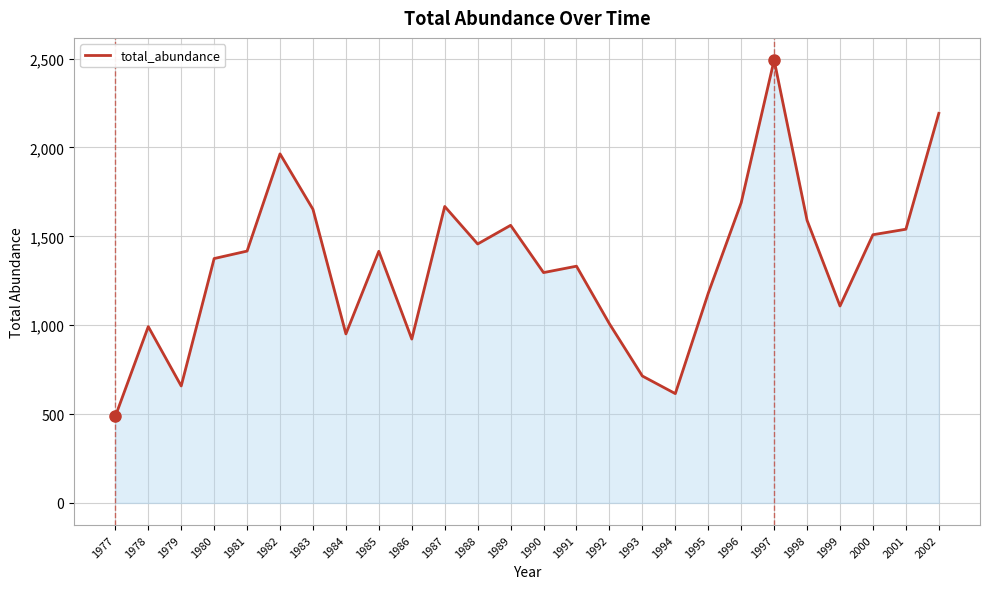

Which has a higher value, 1986 or 1989?

1989